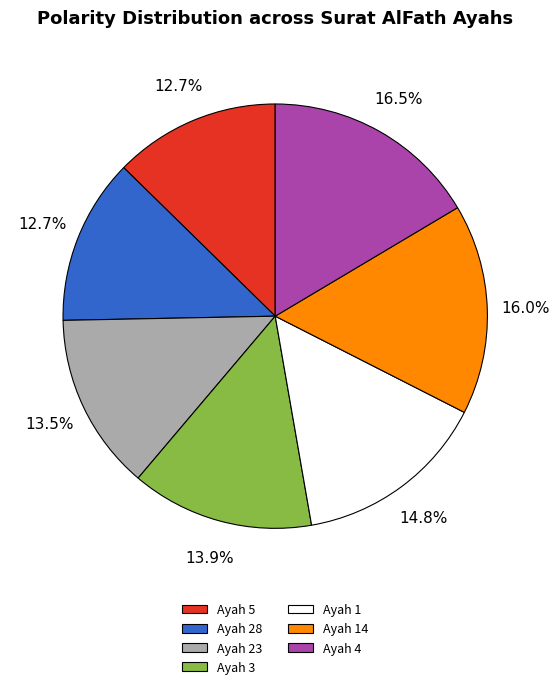

To the nearest percent, what is the average slice percentage?

14%